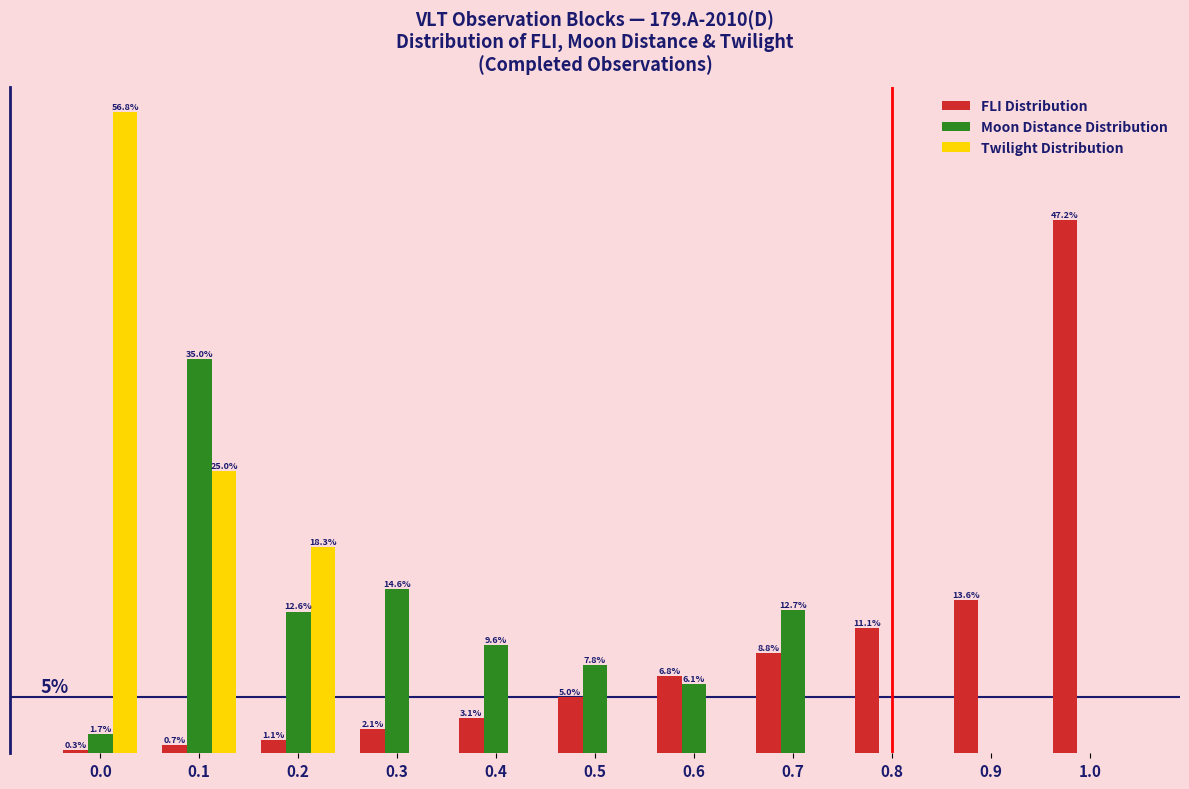

Is the value of Moon Distance Distribution at 0.6 greater than the value of Twilight Distribution at 0.5?

Yes